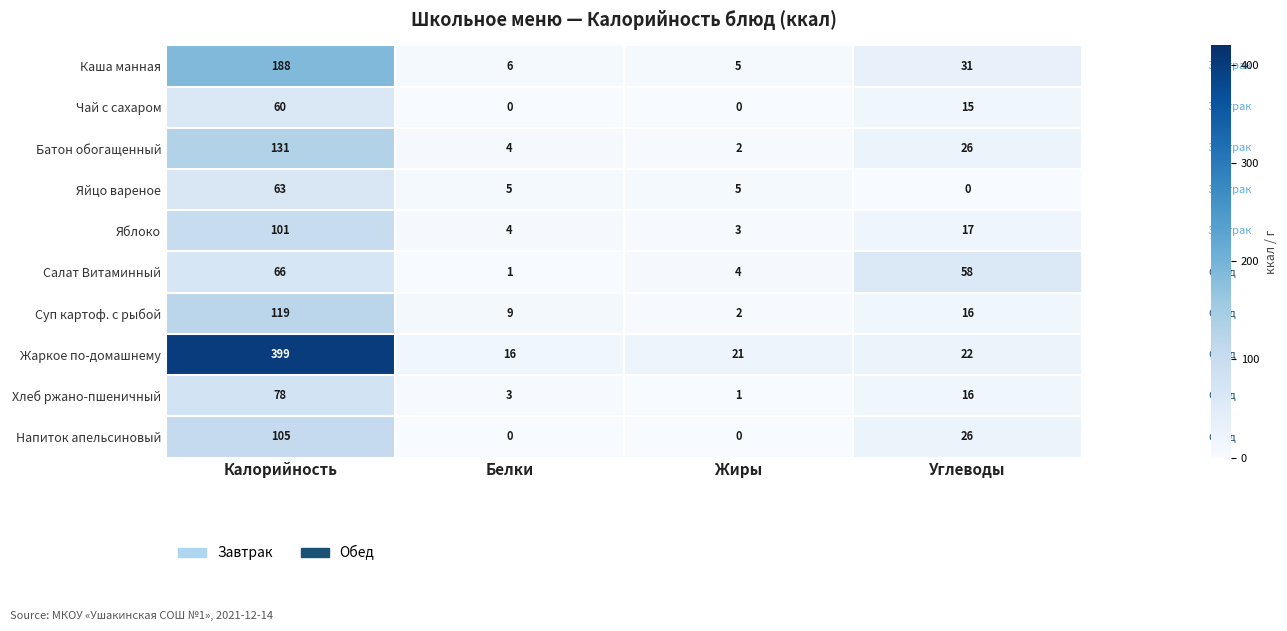

Which series has the widest spread of values?

Жаркое по-домашнему